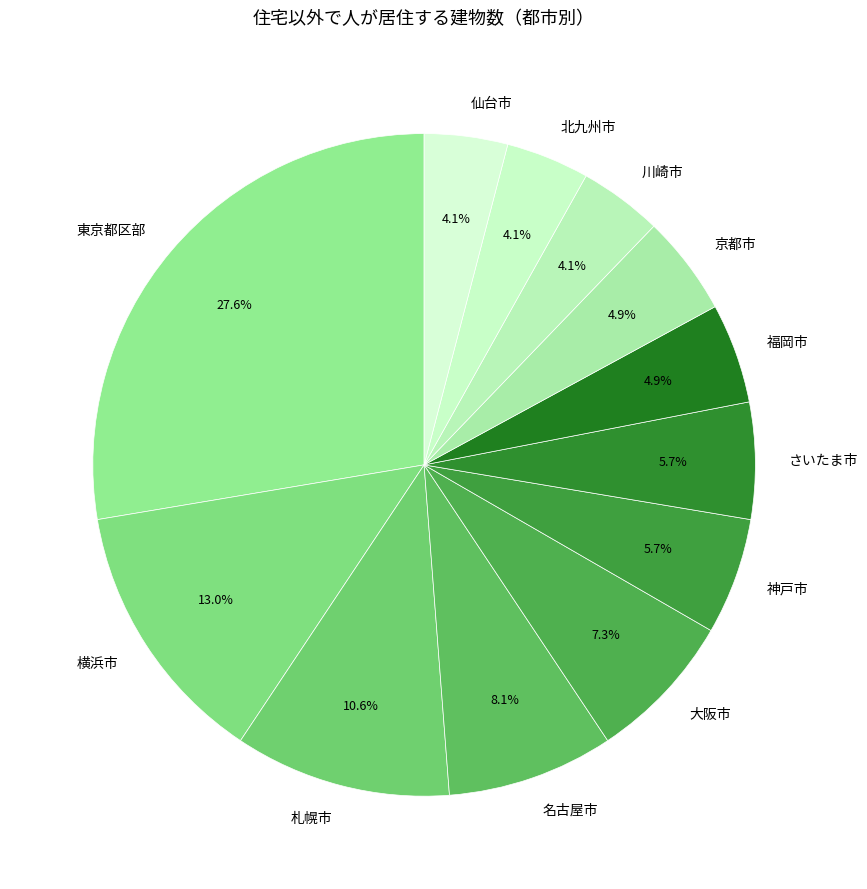

Which slice is the largest?

東京都区部